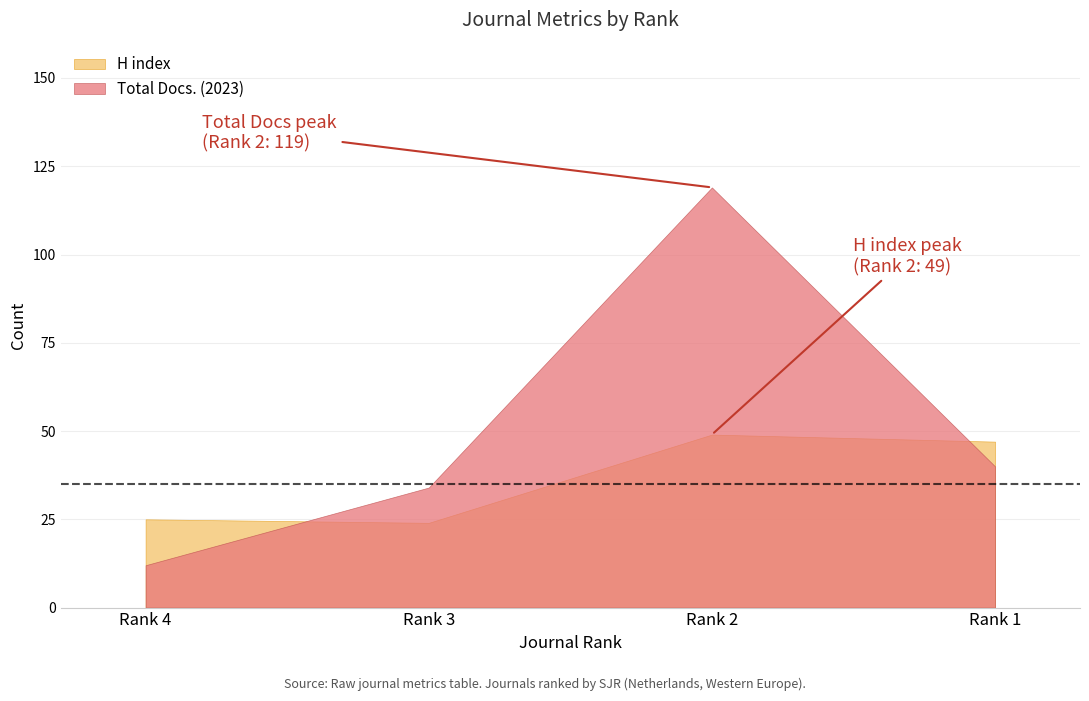

Which series changed the most between Rank 4 and Rank 3?

Total Docs. (2023)